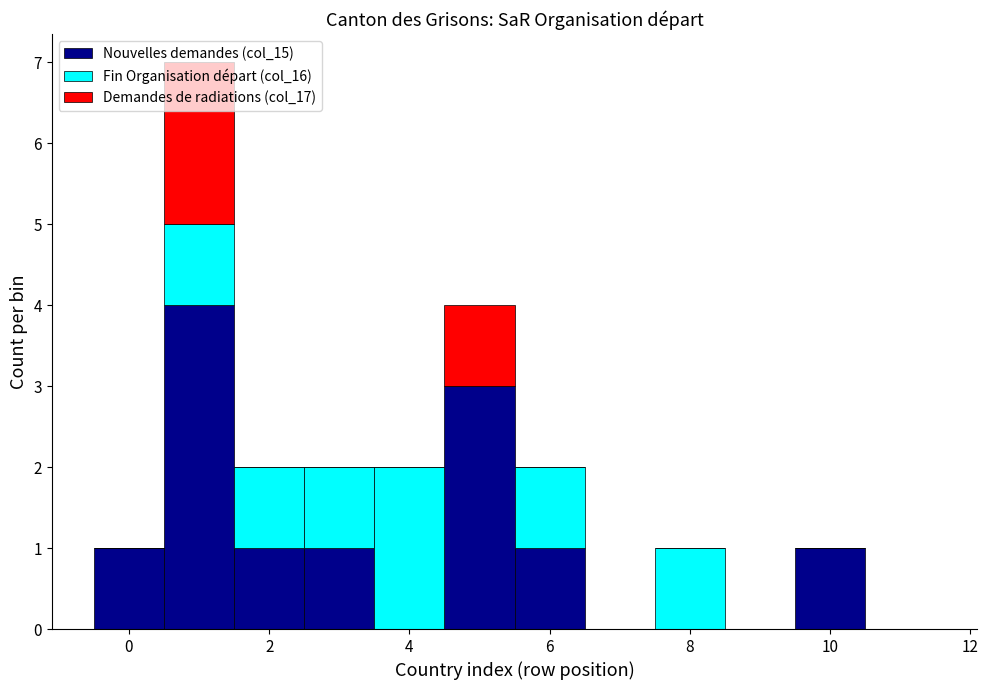

What is the total height of the stacked bar covering 7.5 to 8.5 on the x-axis? Neither the bar edges nor the heights are printed on the chart, so give them approximately, as read against the axes.

1